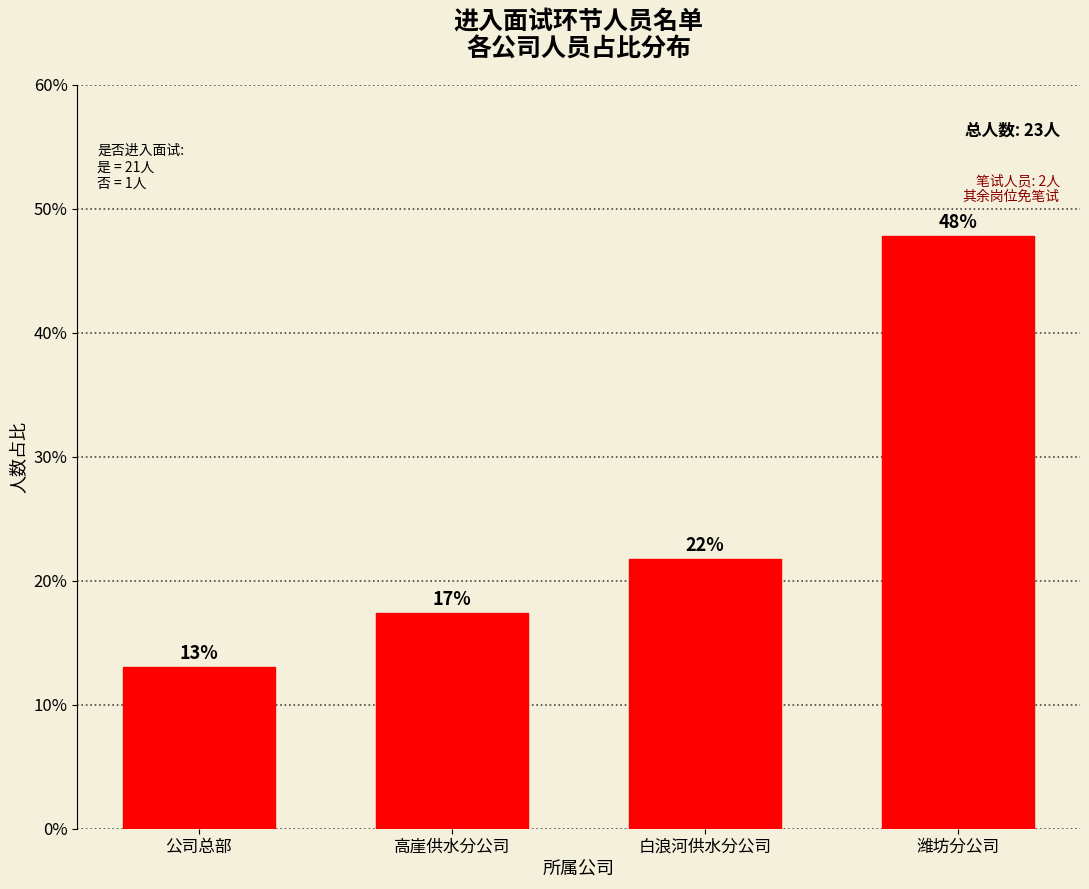

Is it true that the value at 高崖供水分公司 is 6.5?

False